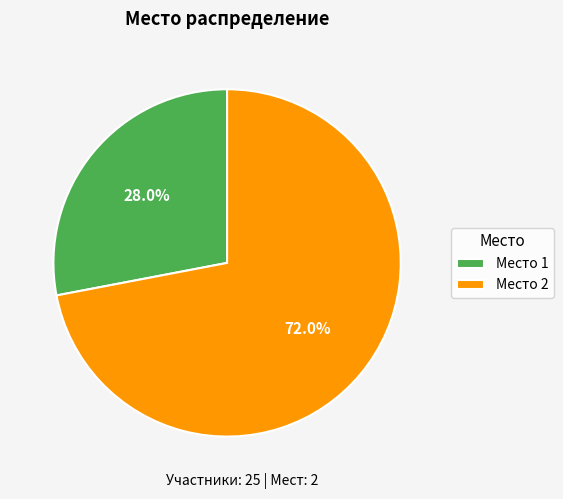

Which slice is the largest?

Место 2